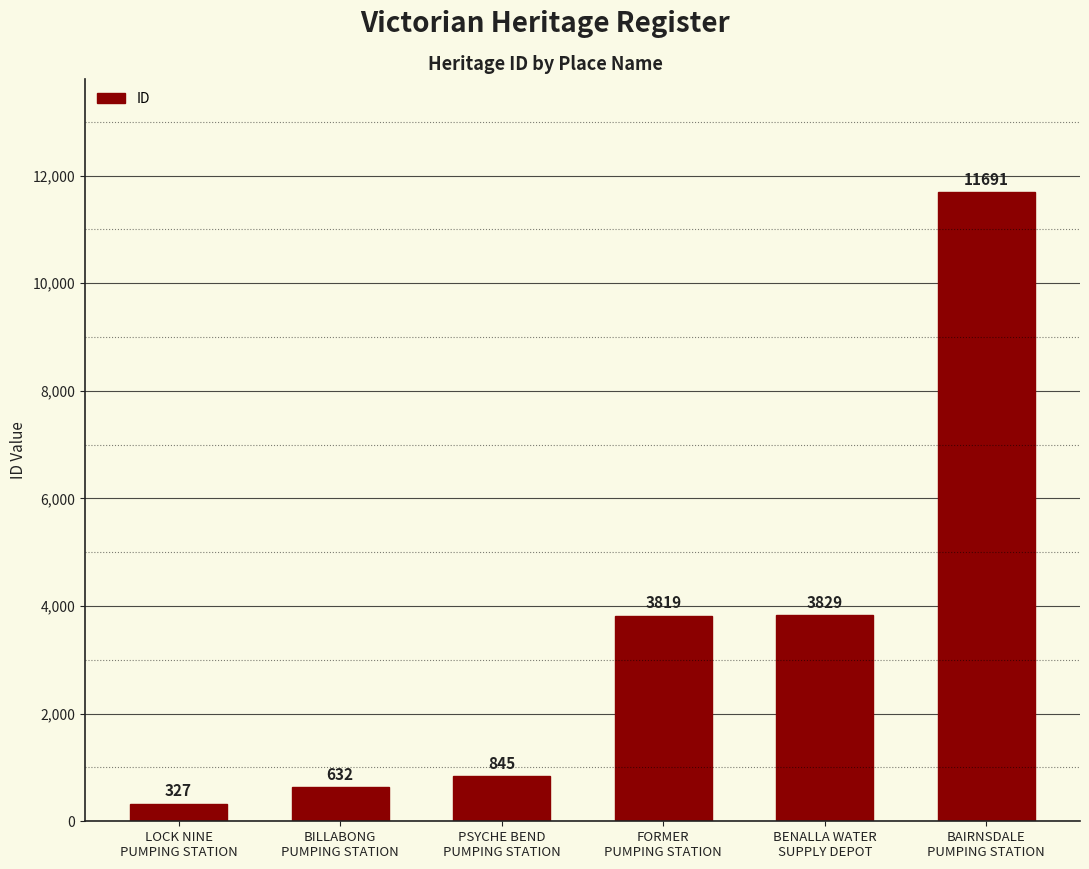

What position from the right is LOCK NINE
PUMPING STATION?

6